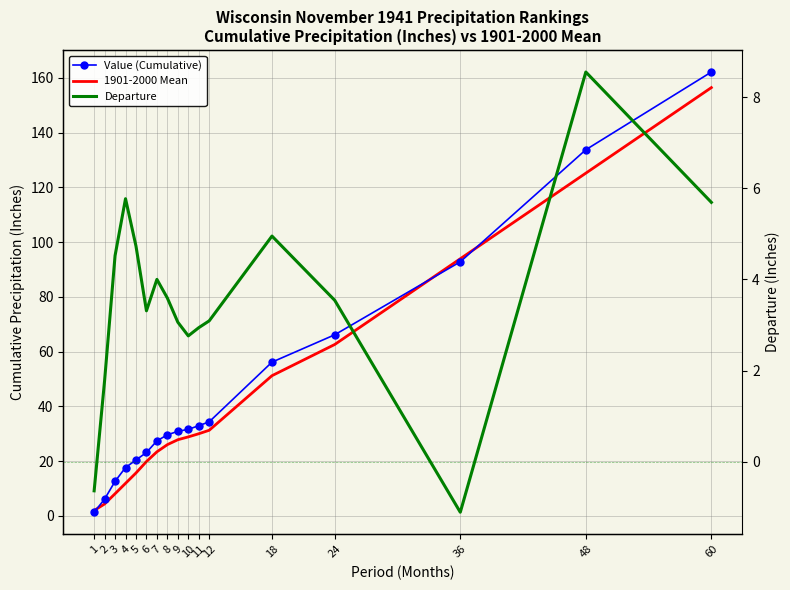

What is the average value of the 1901-2000 Mean series?

42.3